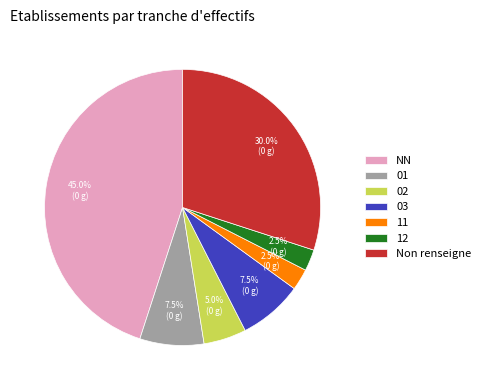

Which slice is the largest?

NN